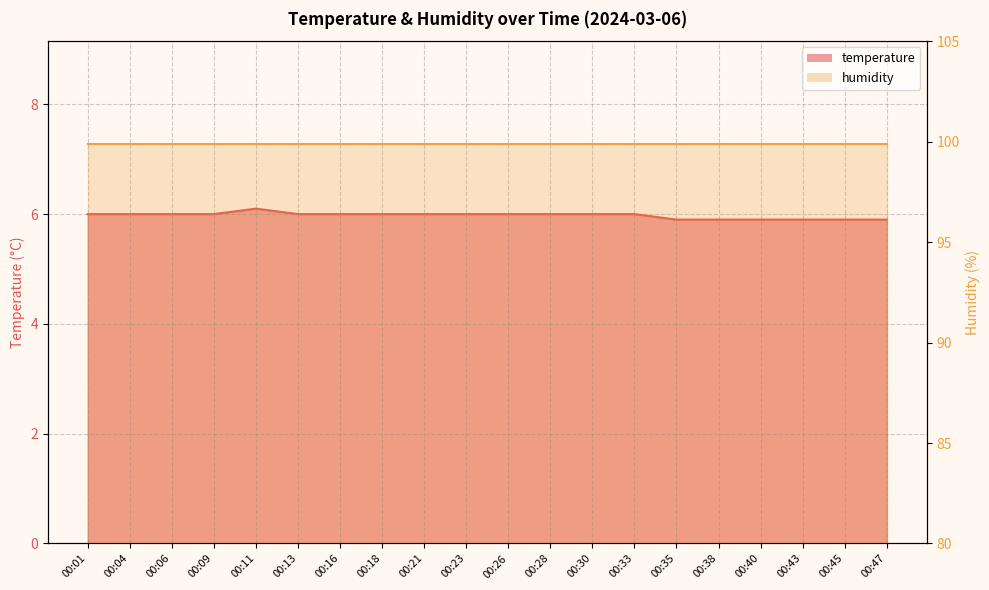

The chart shows a value of 6.0 at 00:06. True or false?

True